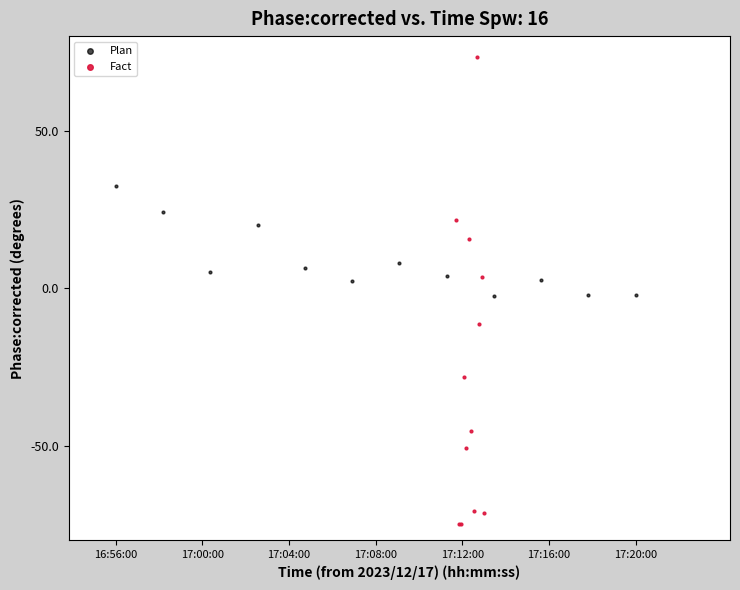

What are all the series names shown in the legend?

Plan, Fact